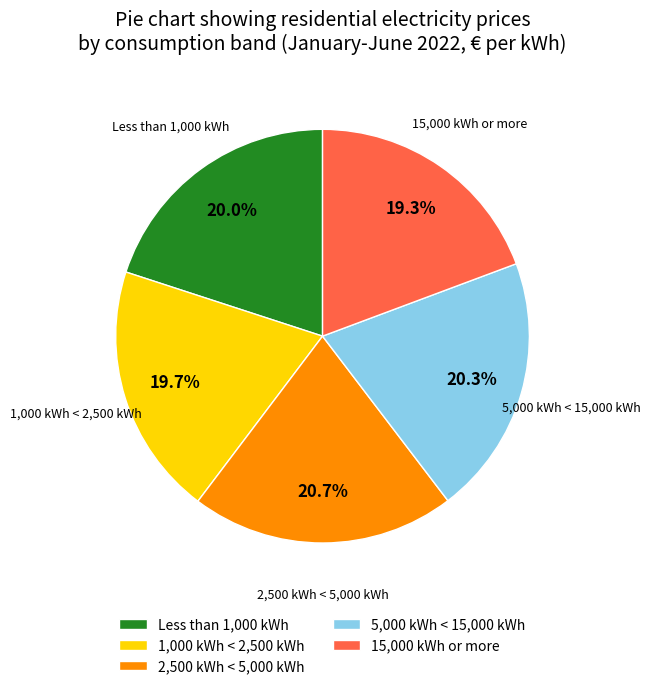

Which has a higher value, 2,500 kWh < 5,000 kWh or 1,000 kWh < 2,500 kWh?

2,500 kWh < 5,000 kWh